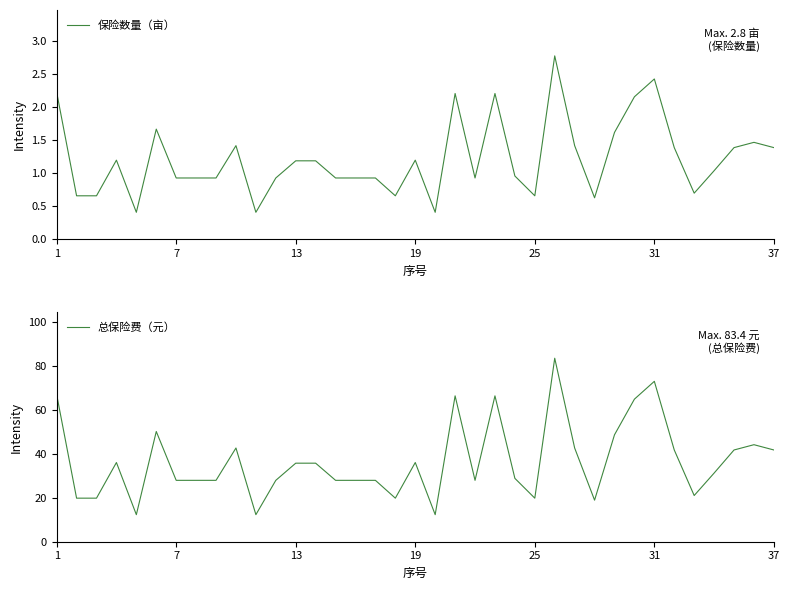

What is the minimum value for 保险数量（亩）?

0.4